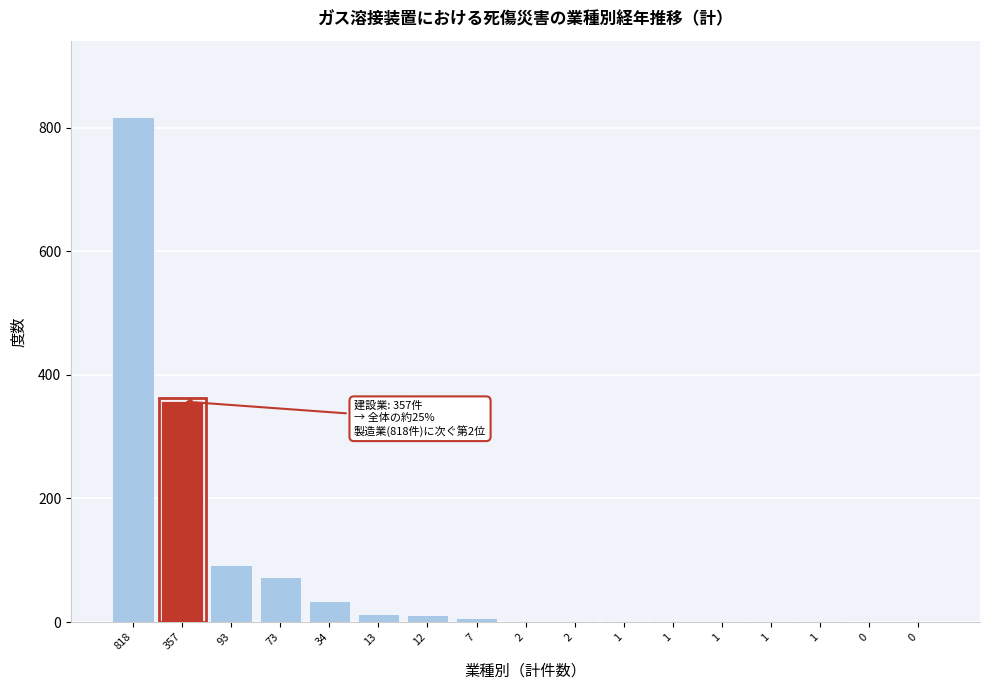

How many distinct data groups are displayed?

1